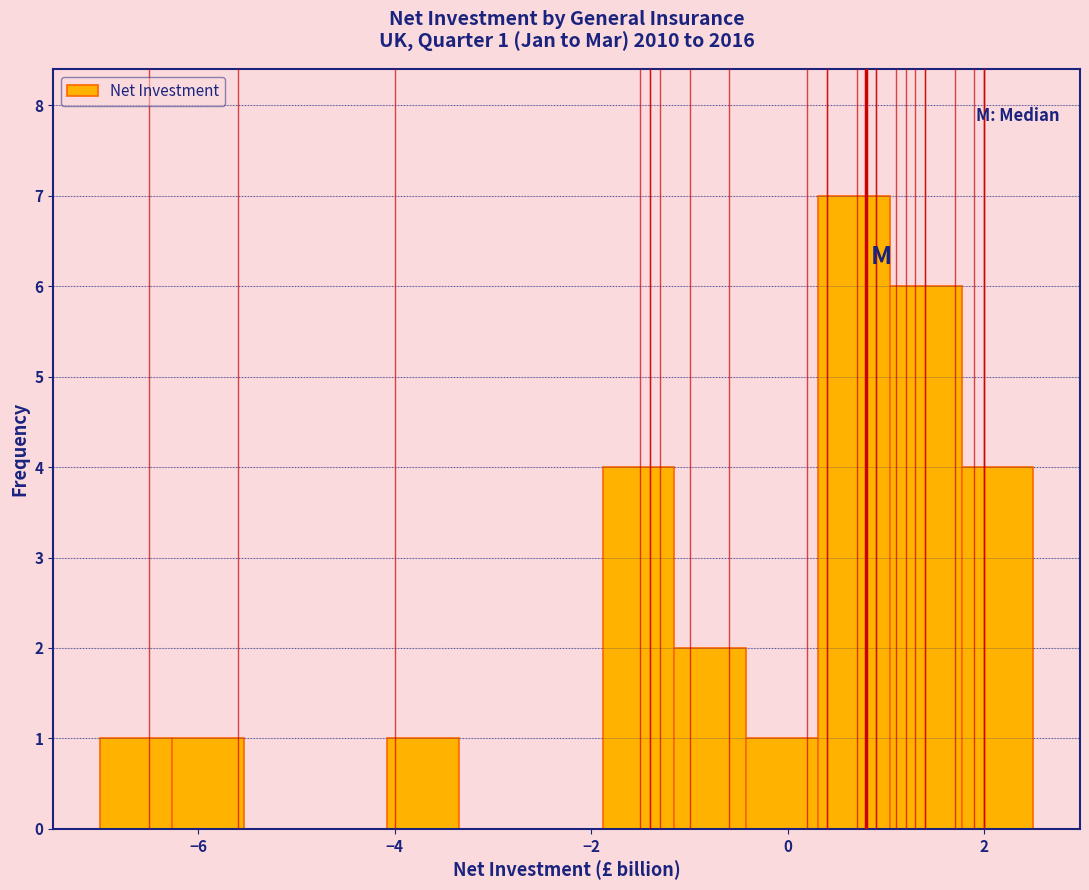

Around what value on the x-axis is the tallest bar? Give the approximate position of its centre, as read against the axis.

0.6